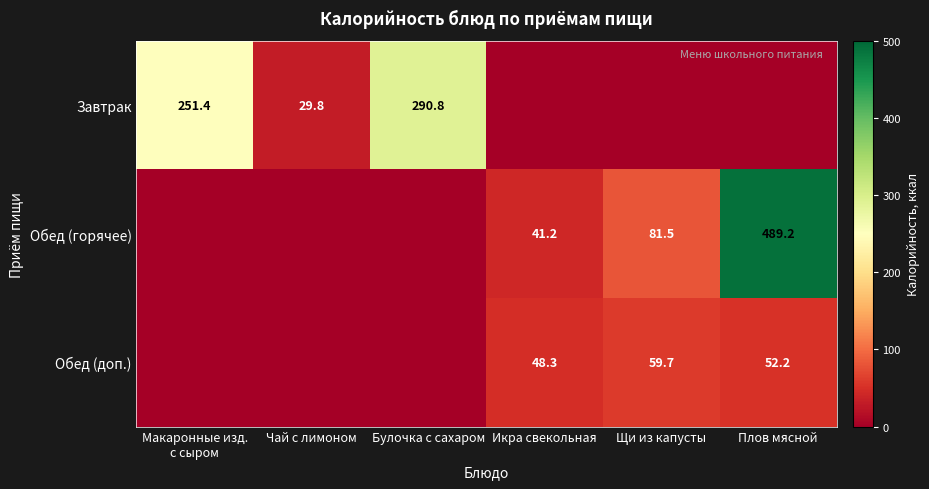

What is the difference between the maximum and second lowest values in the Обед (горячее) series?

489.2